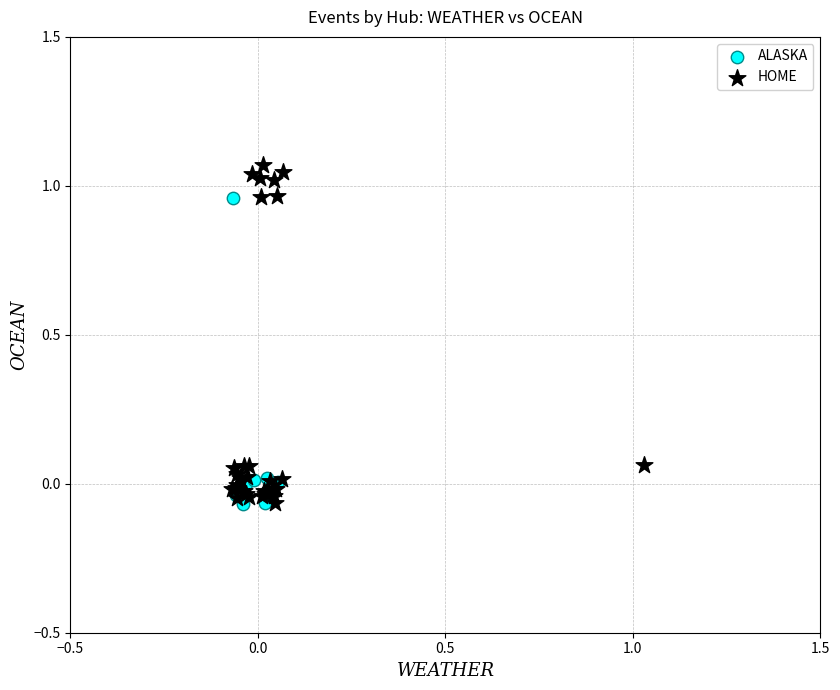

Which series has the widest spread of Y values?

HOME